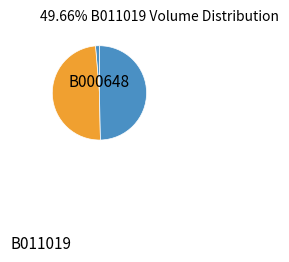

Which slice is the smallest?

B000648